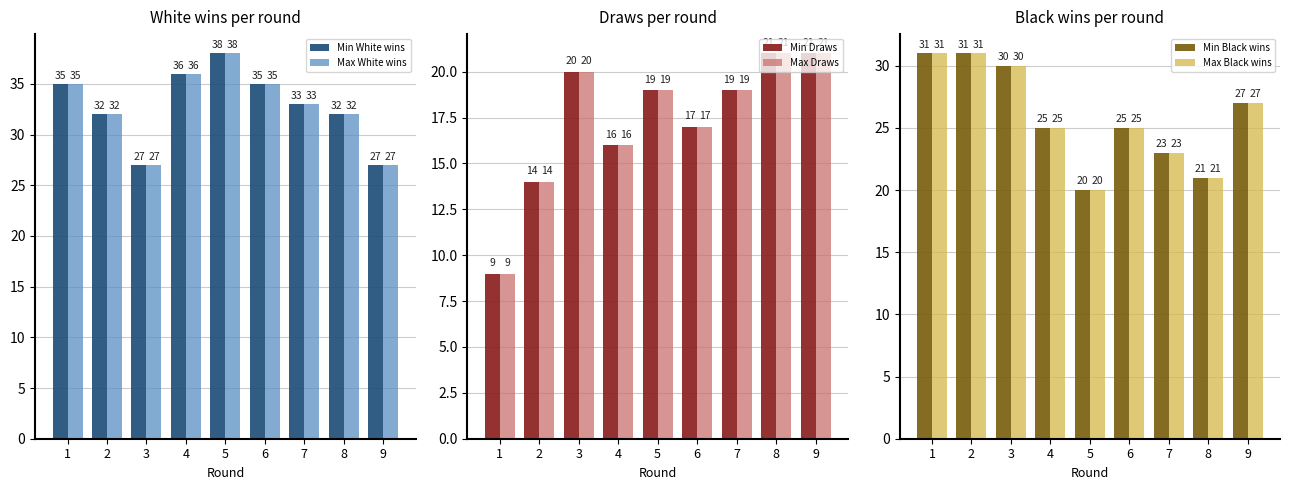

What is the sum of the Min Black wins values at 7 and 4?

48